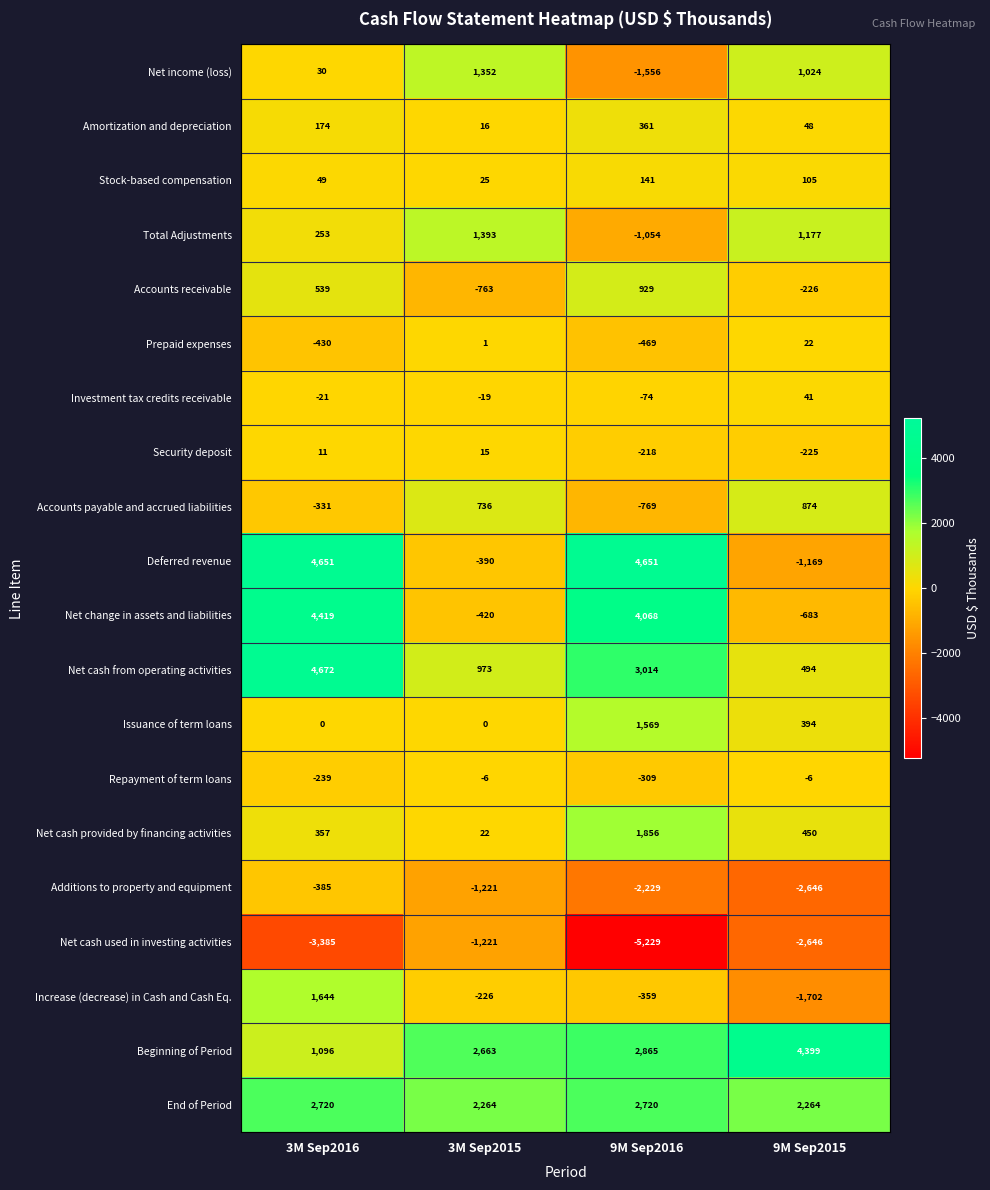

The value of Net cash from operating activities at 9M Sep2016 is 4743. True or false?

False